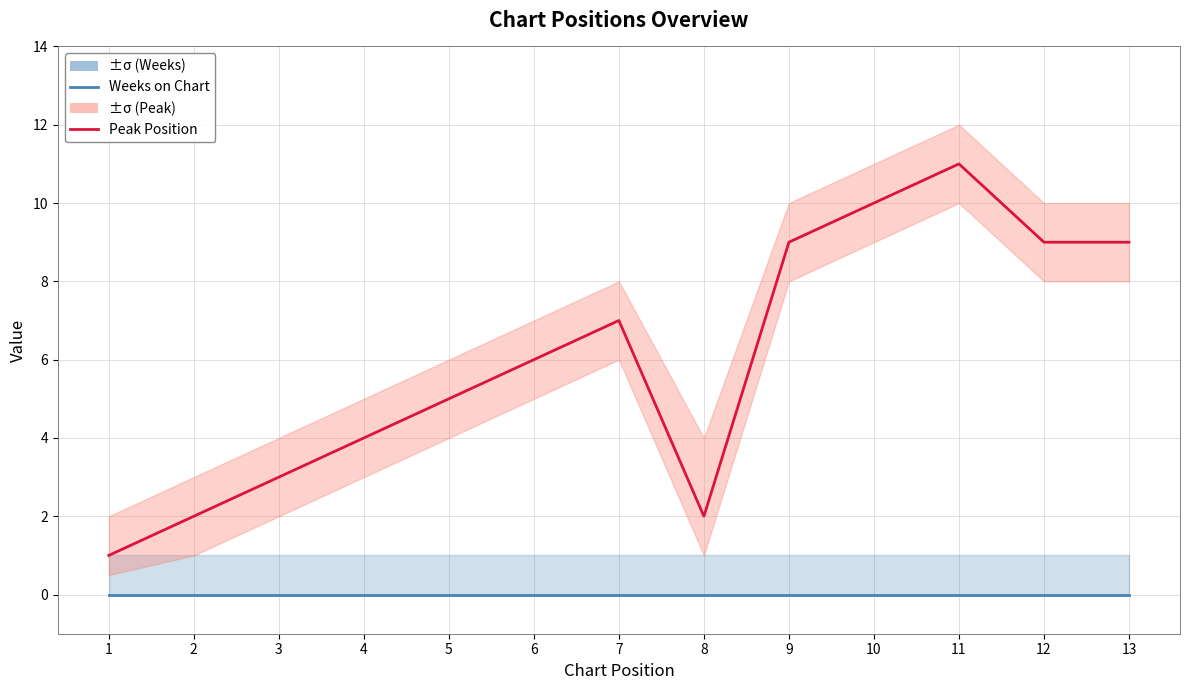

Is this an area chart (filled region under the line)?

No